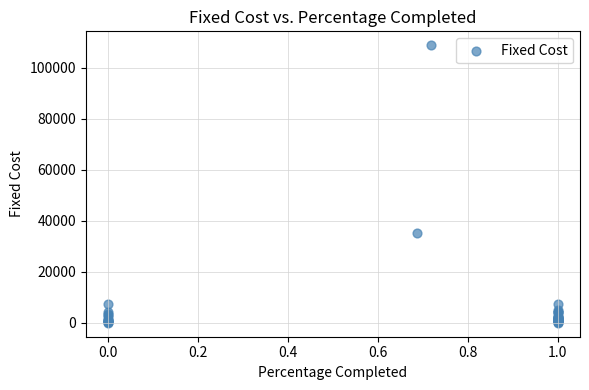

What Y value in the scatter plot is closest to 54391?

35261.0